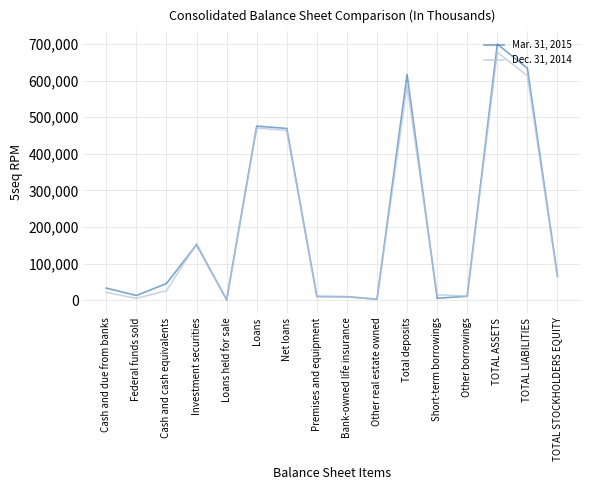

Which series has the largest range (max minus min)?

Mar. 31, 2015